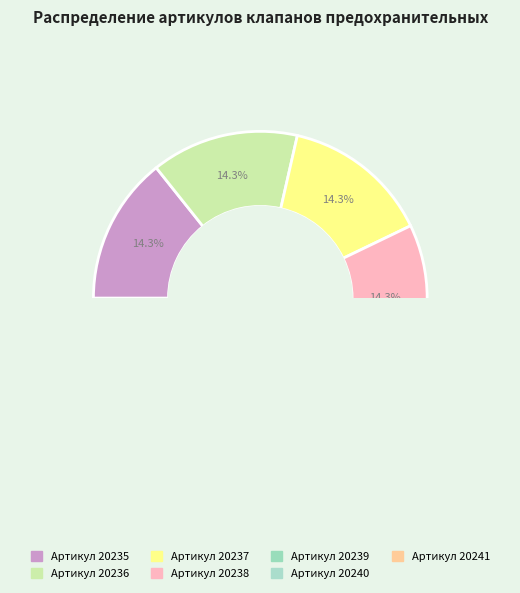

How much of the chart is everything except 20239?

85.7%